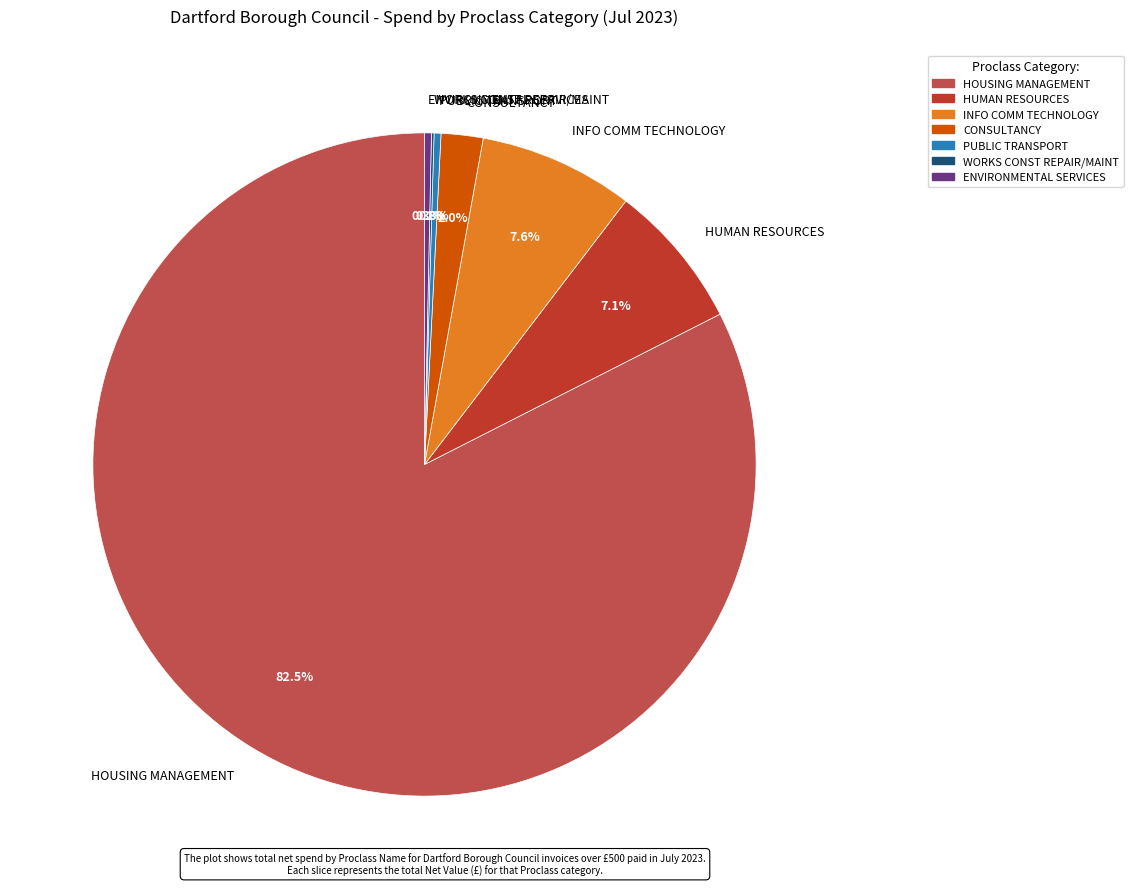

How much of the chart is everything except HUMAN RESOURCES?

92.9%